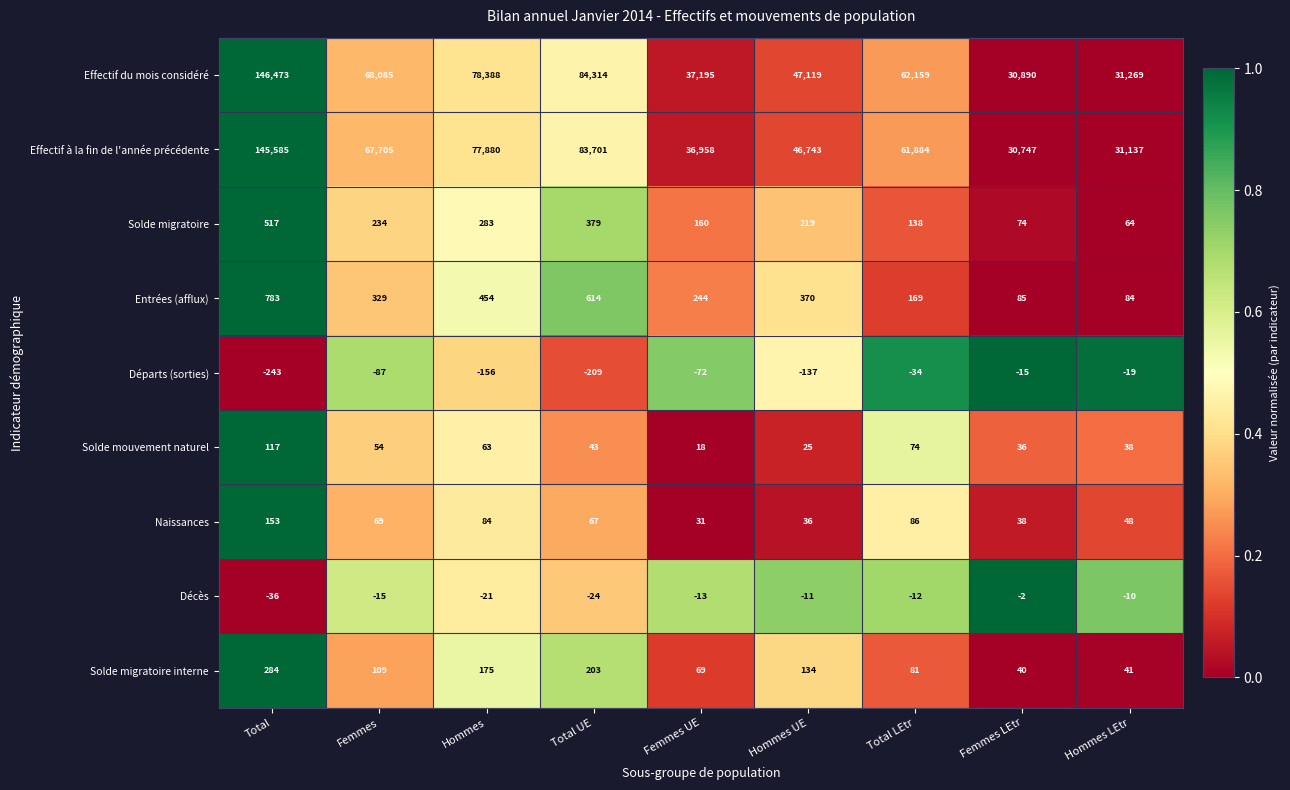

At which category is the sum across all series the highest?

Total